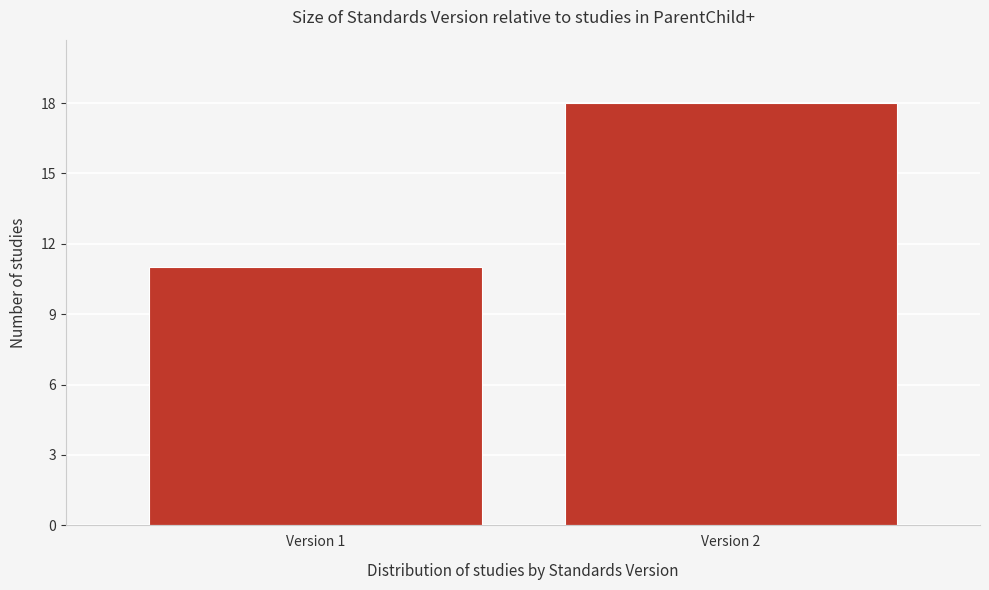

Reading right to left, transcribe all the data shown in this chart.

Version 2=18	Version 1=11